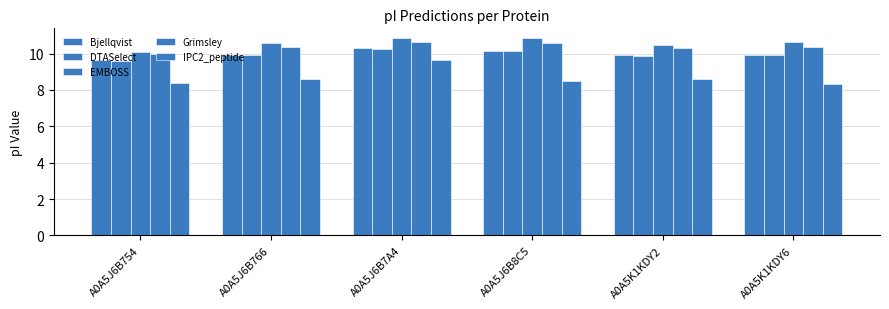

How many values in the Grimsley series are below 10?

1